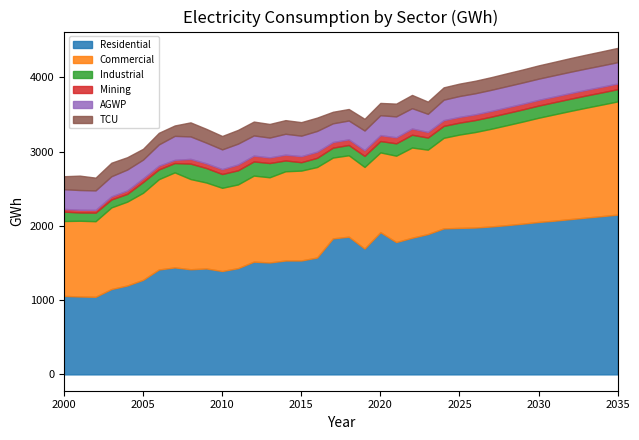

At 2014, list the series in order from largest to smallest.

Residential, Commercial, AGWP, TCU, Industrial, Mining